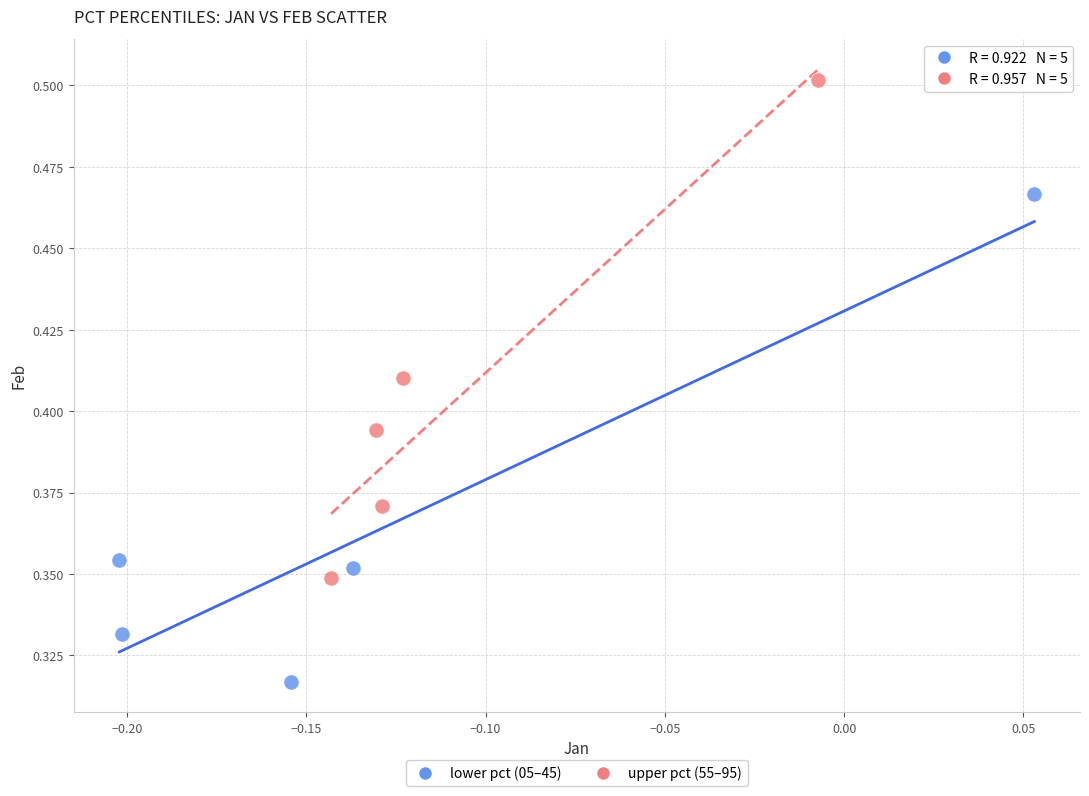

Which series reaches the maximum Y coordinate?

upper pct (55–95)